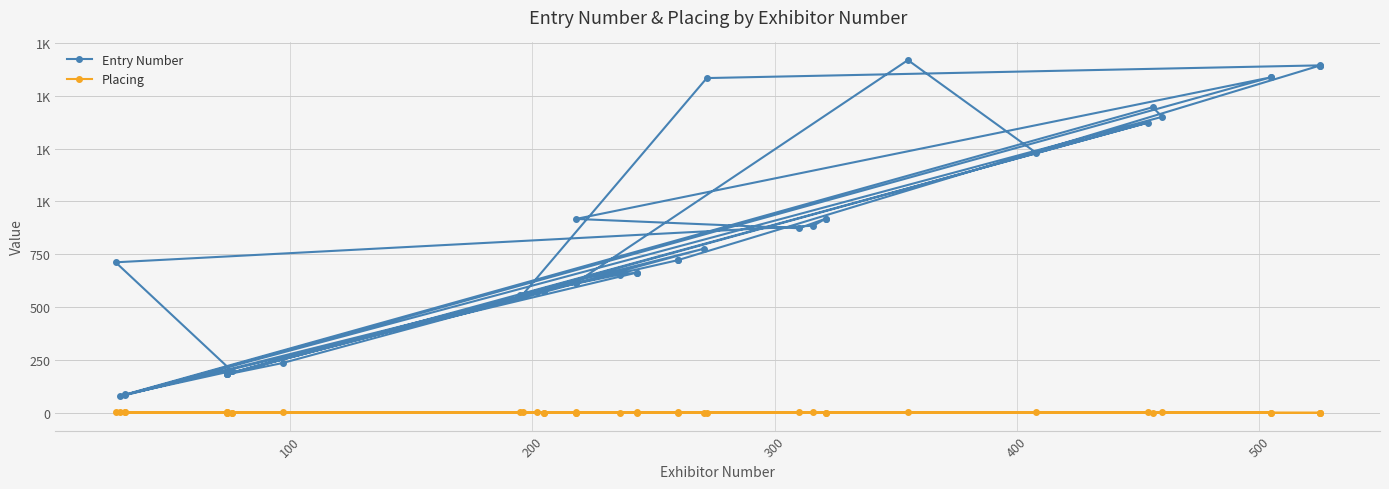

Reading left to right, transcribe all the data shown in this chart.

Entry Number: 182	236	777	558	1372	183	576	576	184	185	571	722	722	1642	1642	1643	1583	559	654	663	663	86	1400	1445	87	198	198	712	885	918	918	873	917	1587	1587	78	616	616	1668	1229
Placing: 3	2	1	3	2	2	0	1	1	1	3	0	2	0	1	1	1	3	1	0	2	2	3	1	2	0	1	3	2	0	1	3	2	0	1	3	0	1	2	2